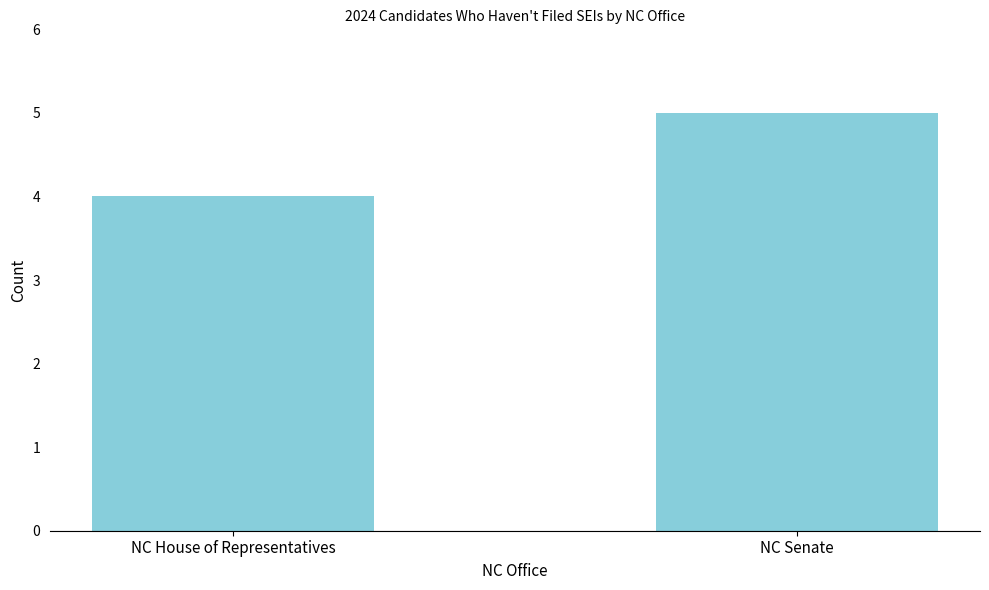

Is it true that the value at NC Senate is 9?

False